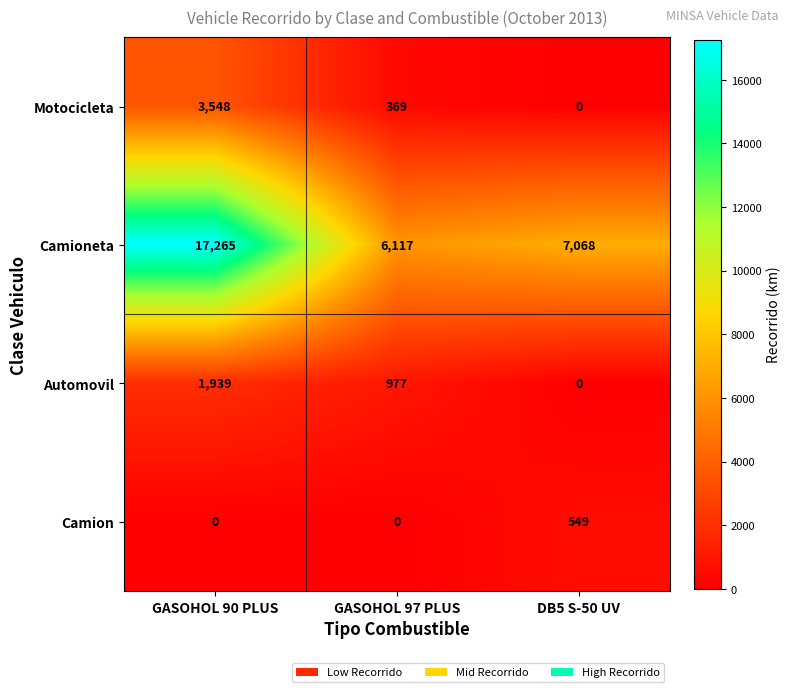

List the series in order of their peak value, lowest first.

Camion, Automovil, Motocicleta, Camioneta